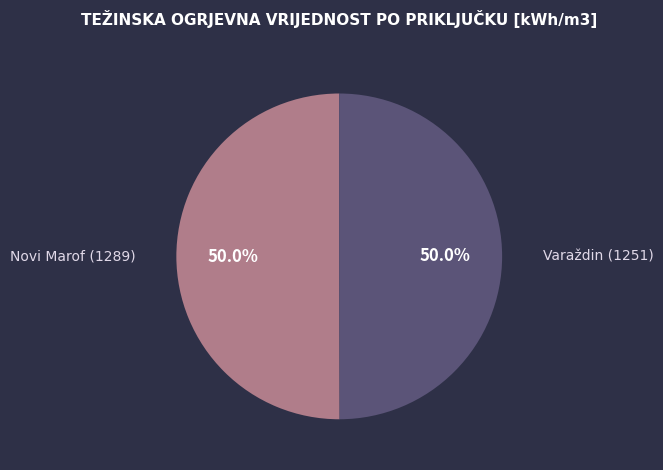

How many segments does this pie chart have?

2